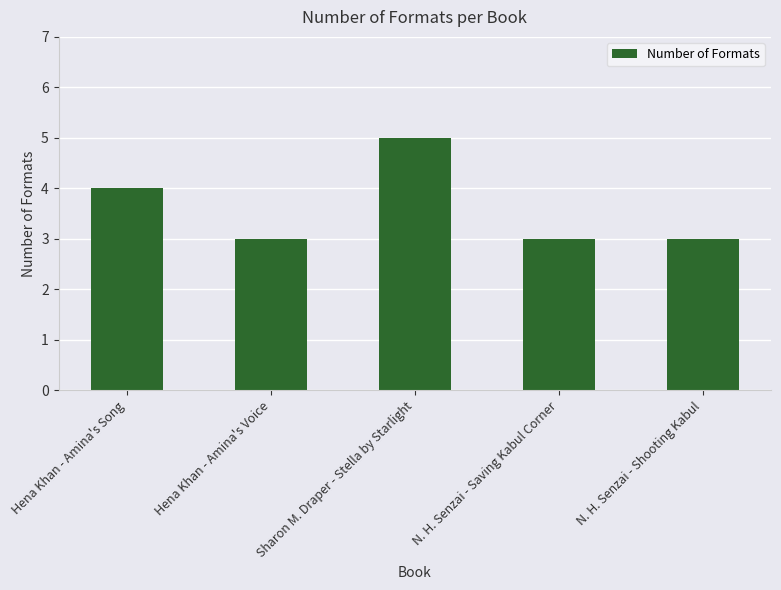

Which category has the highest value across all series?

Sharon M. Draper - Stella by Starlight